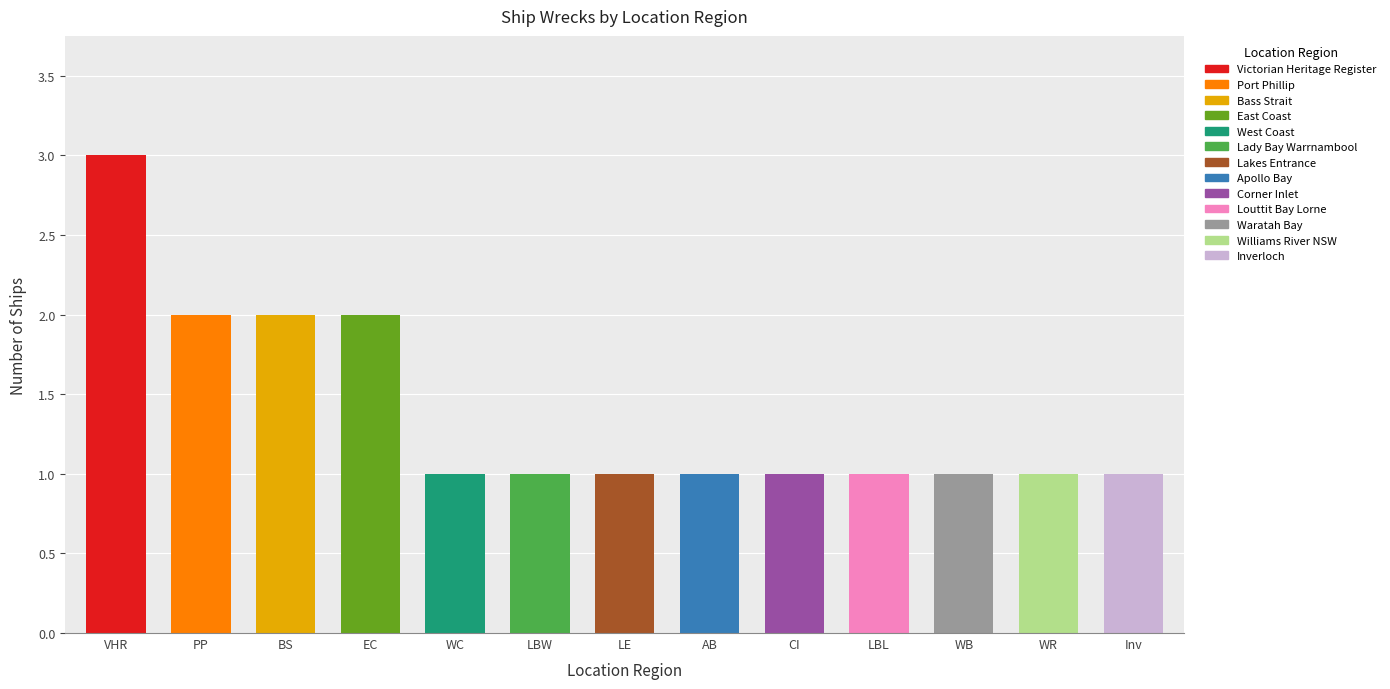

Which category has the lowest value across all series?

West Coast